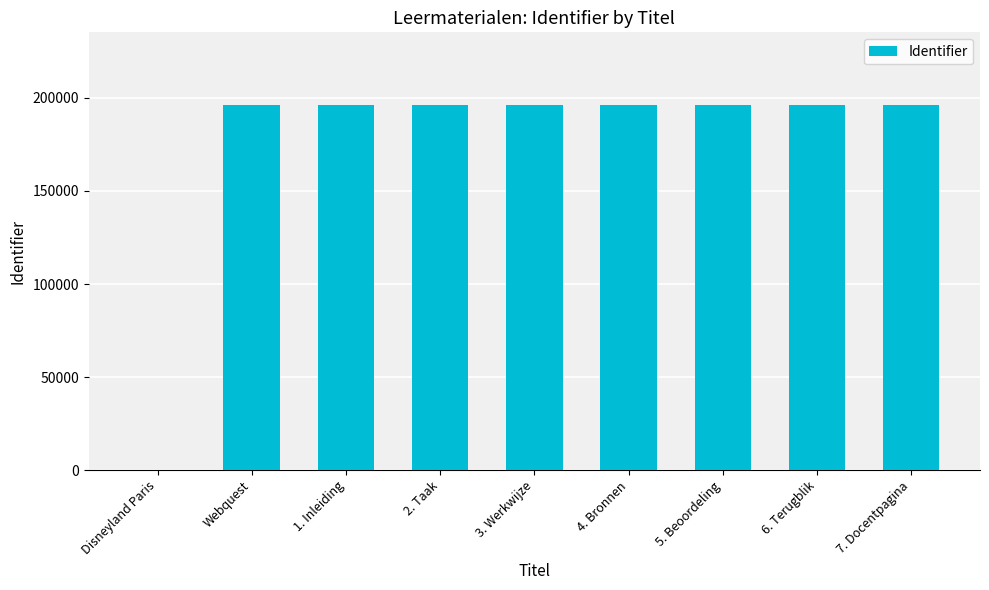

Is it true that the value at 4. Bronnen is 196052?

True